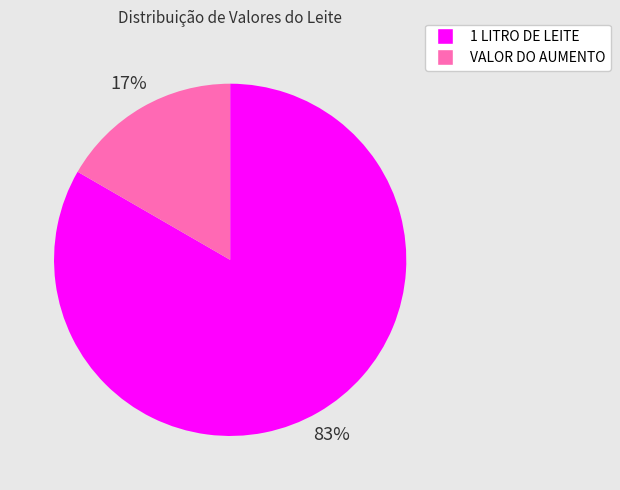

Which category has the smallest portion of the pie?

VALOR DO AUMENTO